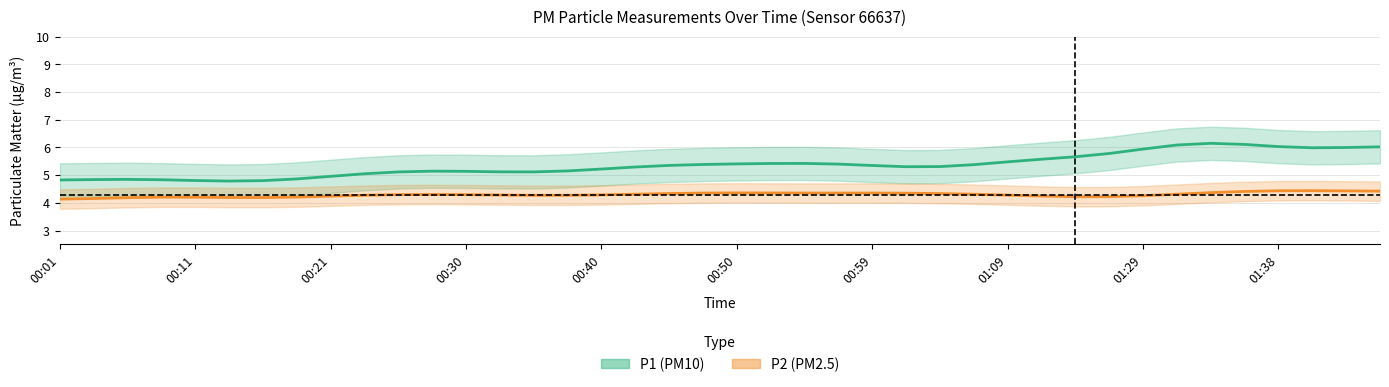

True or false: P1 and P2 cross at least once.

False